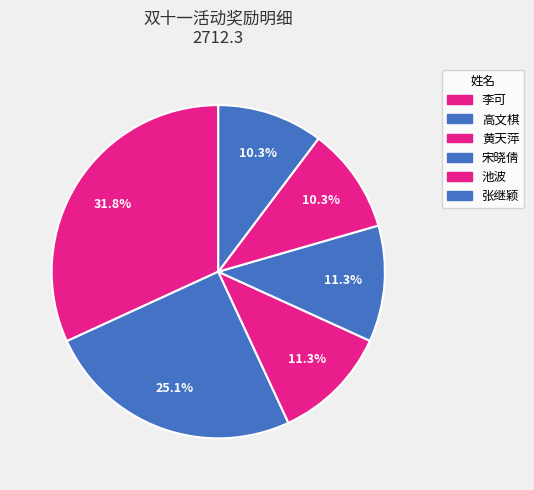

How many segments does this pie chart have?

6